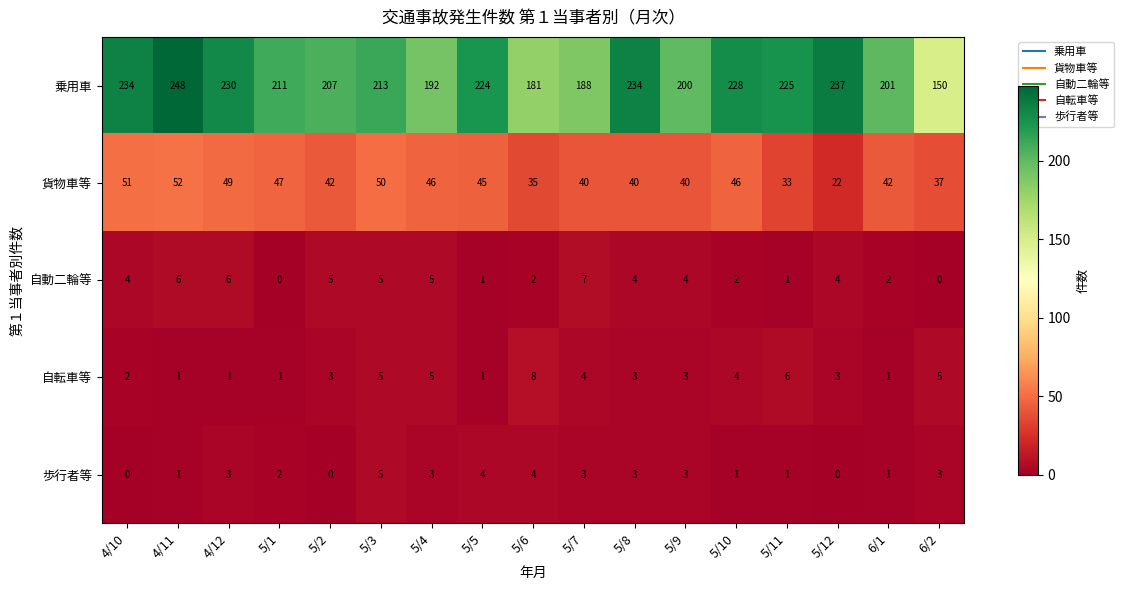

What is the sum of all 歩行者等 values?

37